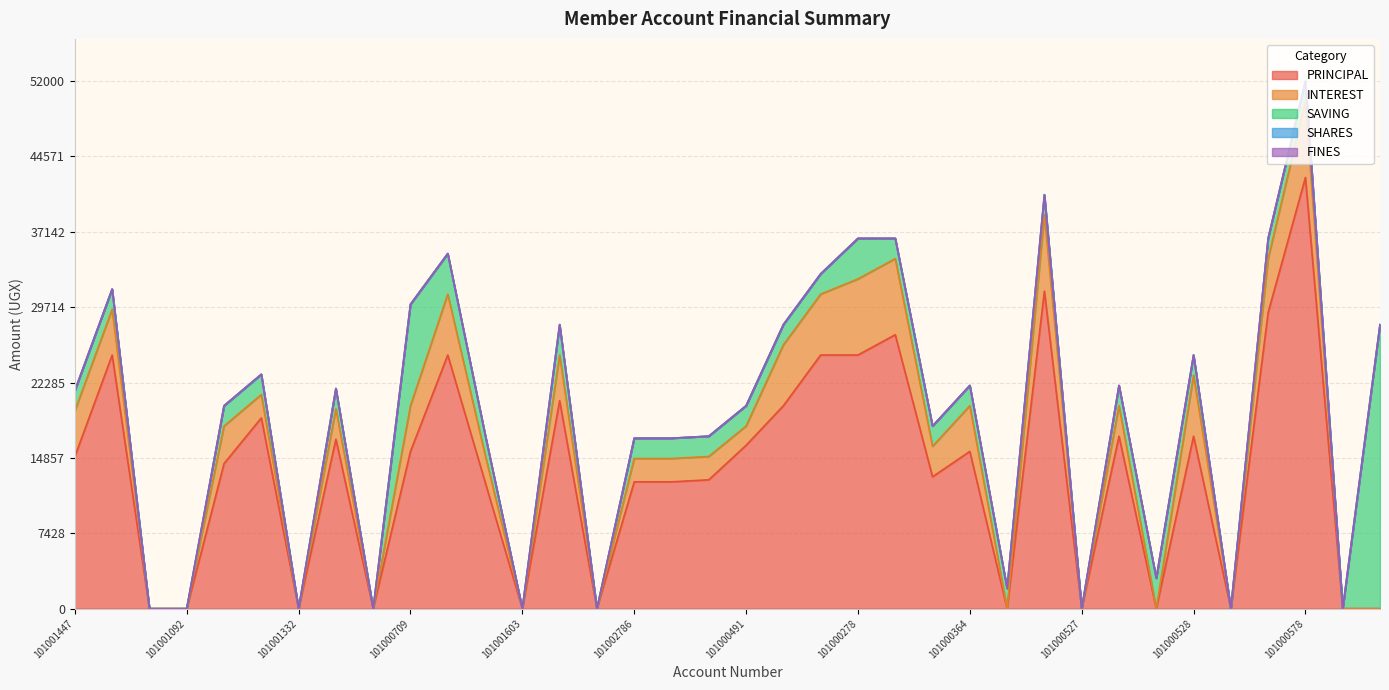

Reading left to right, extract all data points from this chart.

PRINCIPAL: 15000	25000	0	0	14300	18800	0	16700	0	15500	25000	12500	0	20500	0	12500	12500	12700	16100	20000	25000	25000	27000	13000	15500	0	31300	0	17000	0	17000	0	29200	42500	0	0
INTEREST: 4500	4500	0	0	3700	2300	0	3000	0	4500	6000	2700	0	4500	0	2300	2300	2300	1900	6000	6000	7500	7500	3000	4500	0	7500	0	3000	0	6000	0	5300	7500	0	0
SAVING: 2000	2000	0	0	2000	2000	0	2000	0	10000	4000	2000	0	3000	0	2000	2000	2000	2000	2000	2000	4000	2000	2000	2000	2000	2000	0	2000	3000	2000	0	2000	2000	0	28000
SHARES: 0	0	0	0	0	0	0	0	0	0	0	0	0	0	0	0	0	0	0	0	0	0	0	0	0	0	0	0	0	0	0	0	0	0	0	0
FINES: 0	0	0	0	0	0	0	0	0	0	0	0	0	0	0	0	0	0	0	0	0	0	0	0	0	0	0	0	0	0	0	0	0	0	0	0